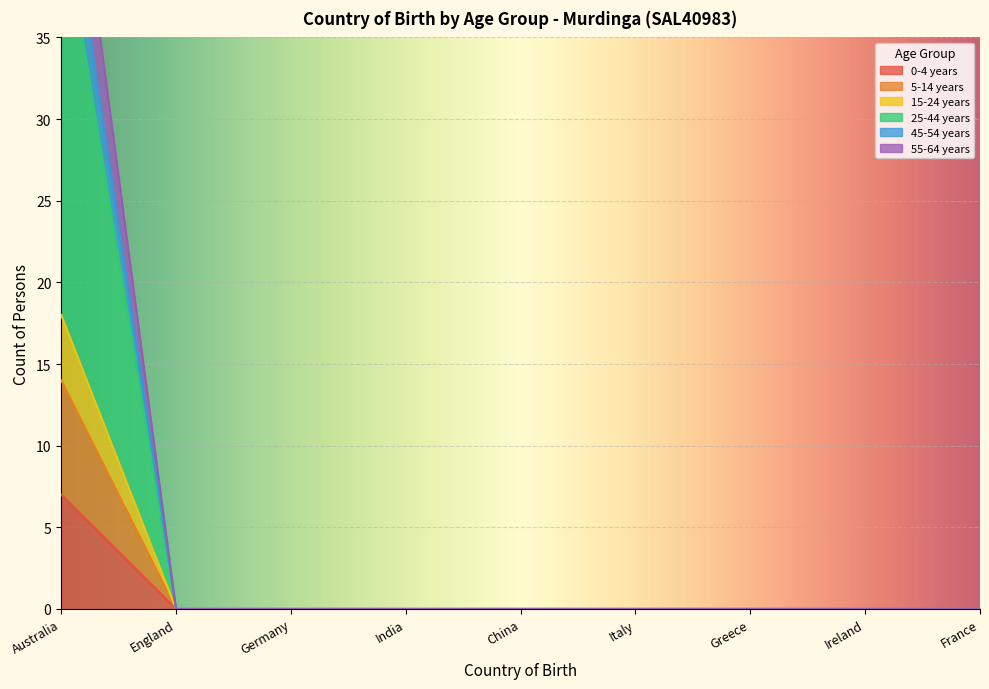

True or false: 25-44 years and 0-4 years cross at least once.

False